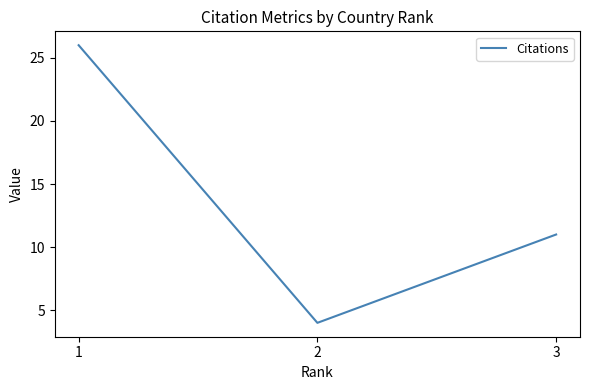

What is the difference between the second highest and minimum values?

7